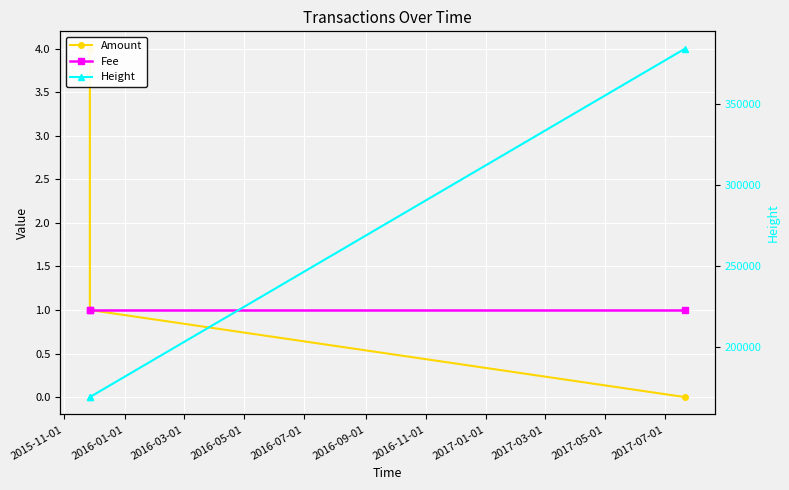

How many distinct data groups are displayed?

3